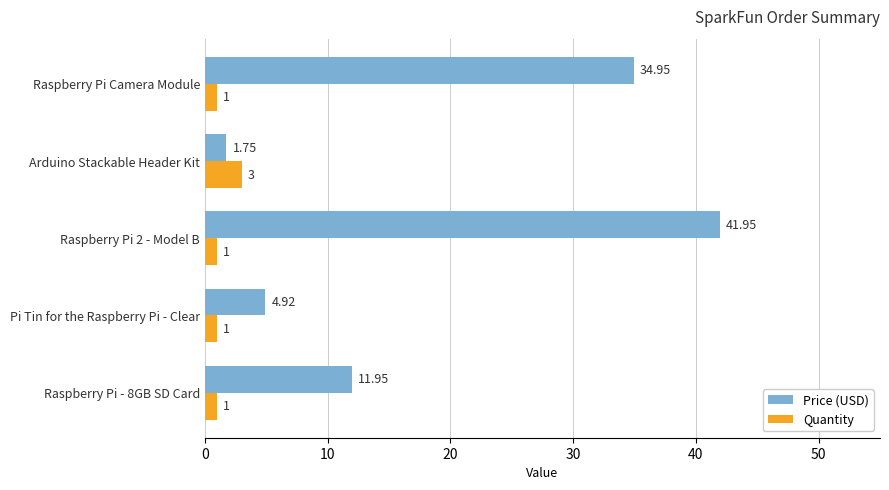

Which category has the lowest value in the Price (USD) series?

Arduino Stackable Header Kit